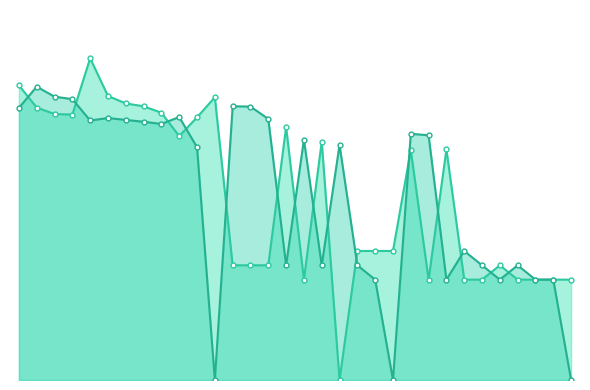

Which series has the widest spread of values?

White Rating Line